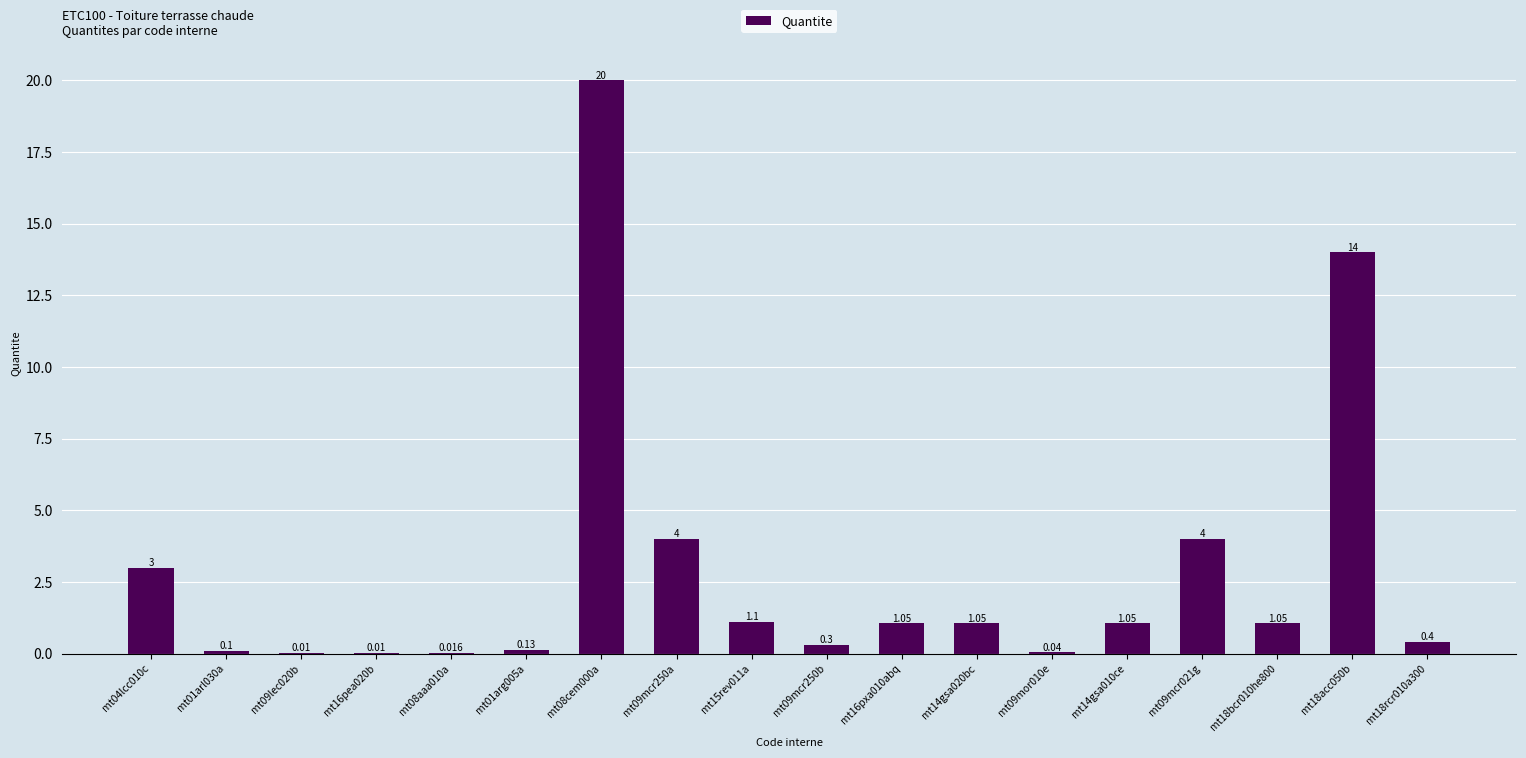

What is the change in value from mt09mcr021g to mt18acc050b?

+10.0